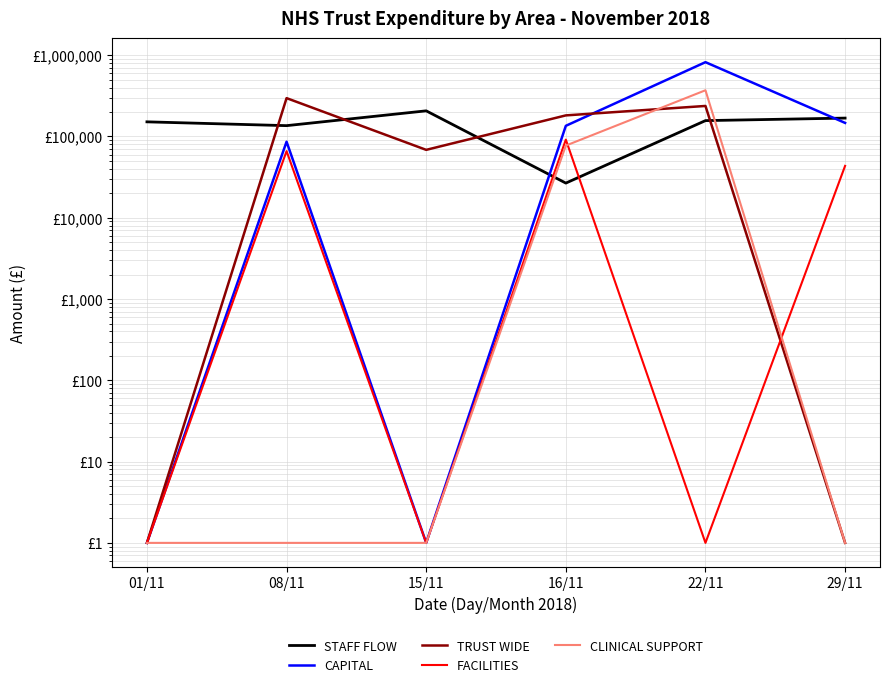

What position from the right is 01/11?

6